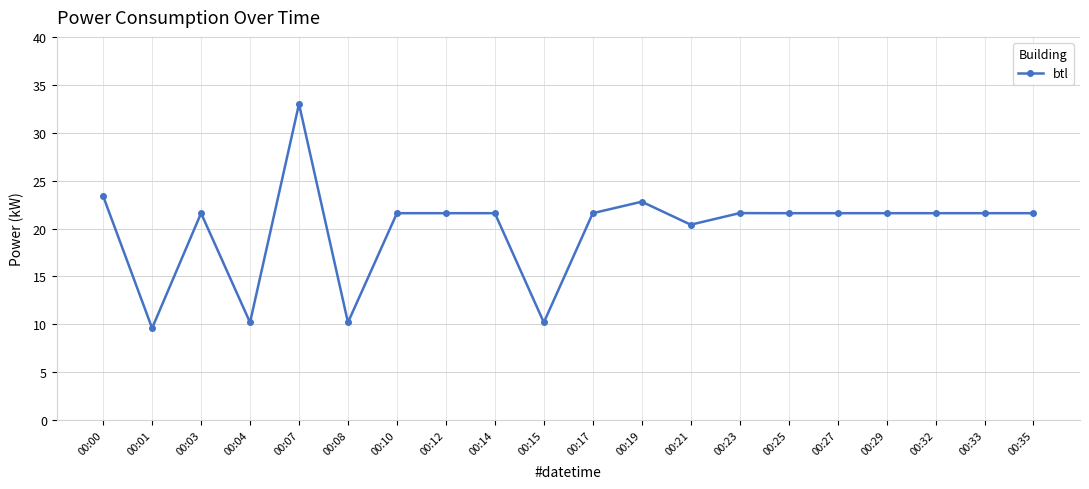

Is it true that the value at 00:33 is 12.8?

False